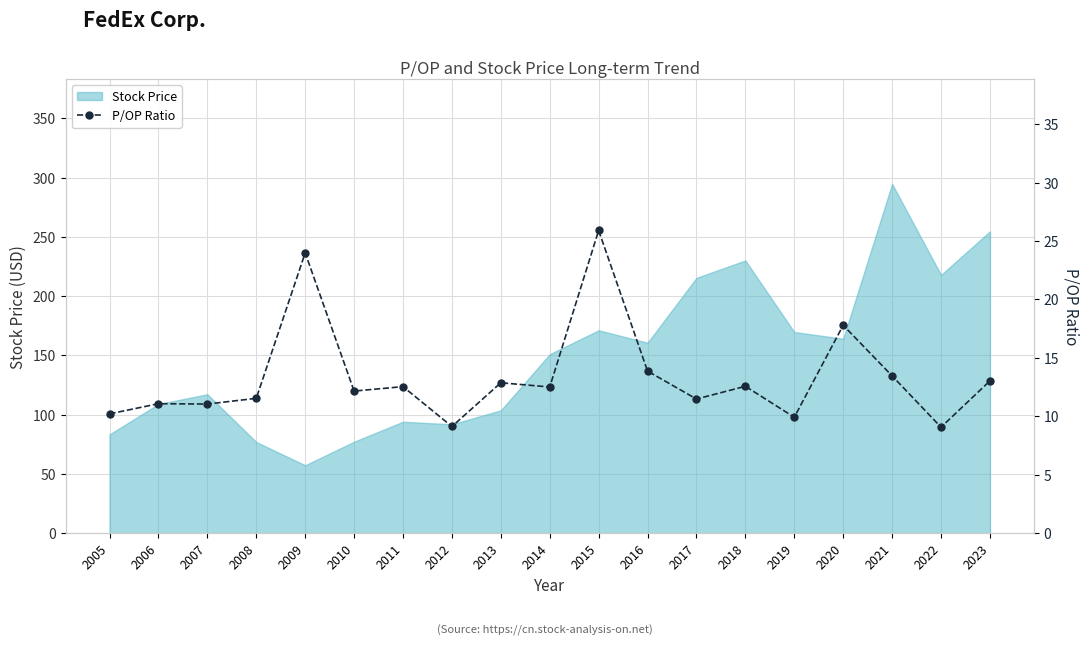

The value of Stock Price at 2018 is 87.3. True or false?

False